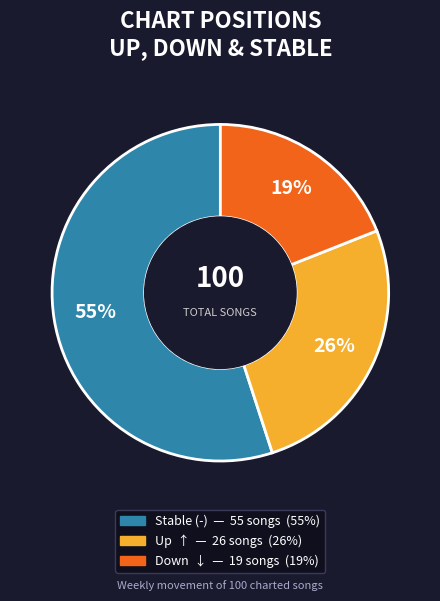

Is there any slice that represents more than half of the pie?

Yes